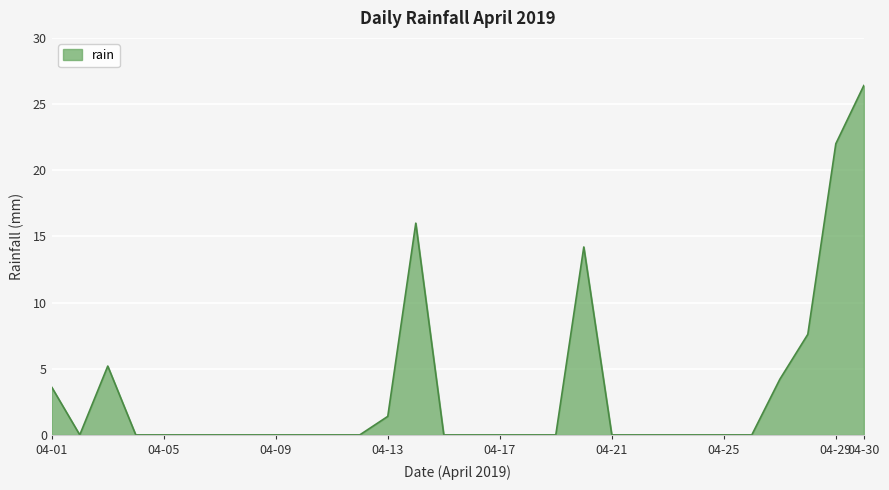

What is the maximum value shown in the chart?

26.4